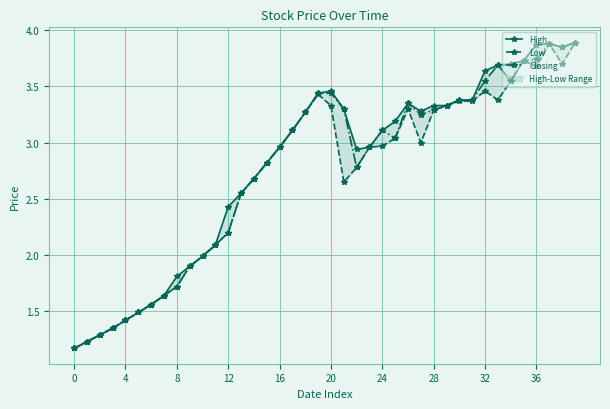

What is the sum of the Closing values at 22 and 33?

6.5